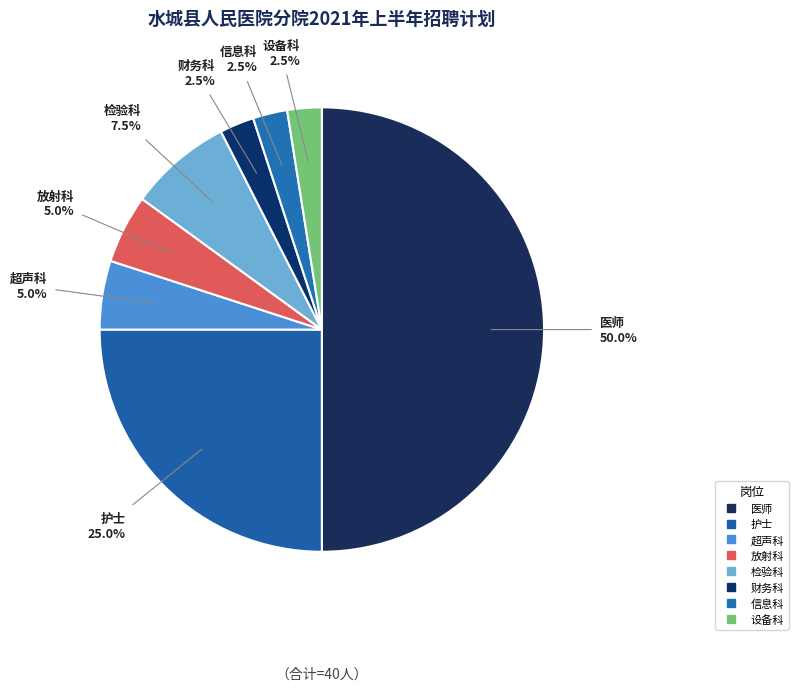

How many segments does this pie chart have?

8